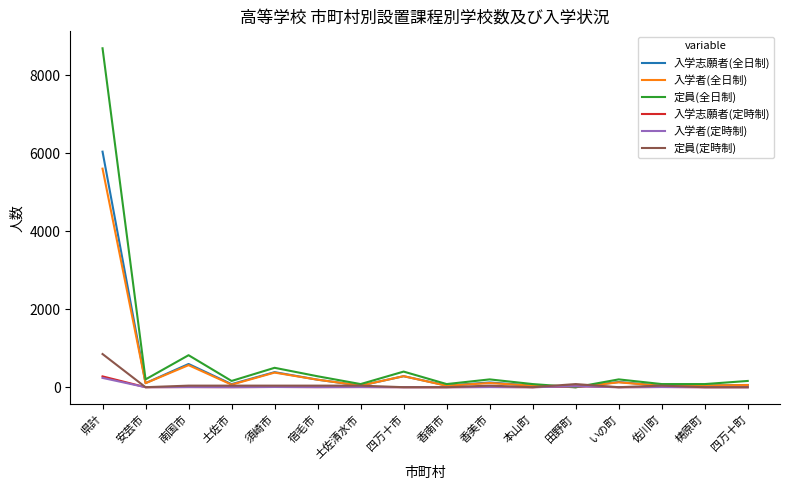

The 入学者(全日制) series shows 34 at 佐川町. True or false?

True